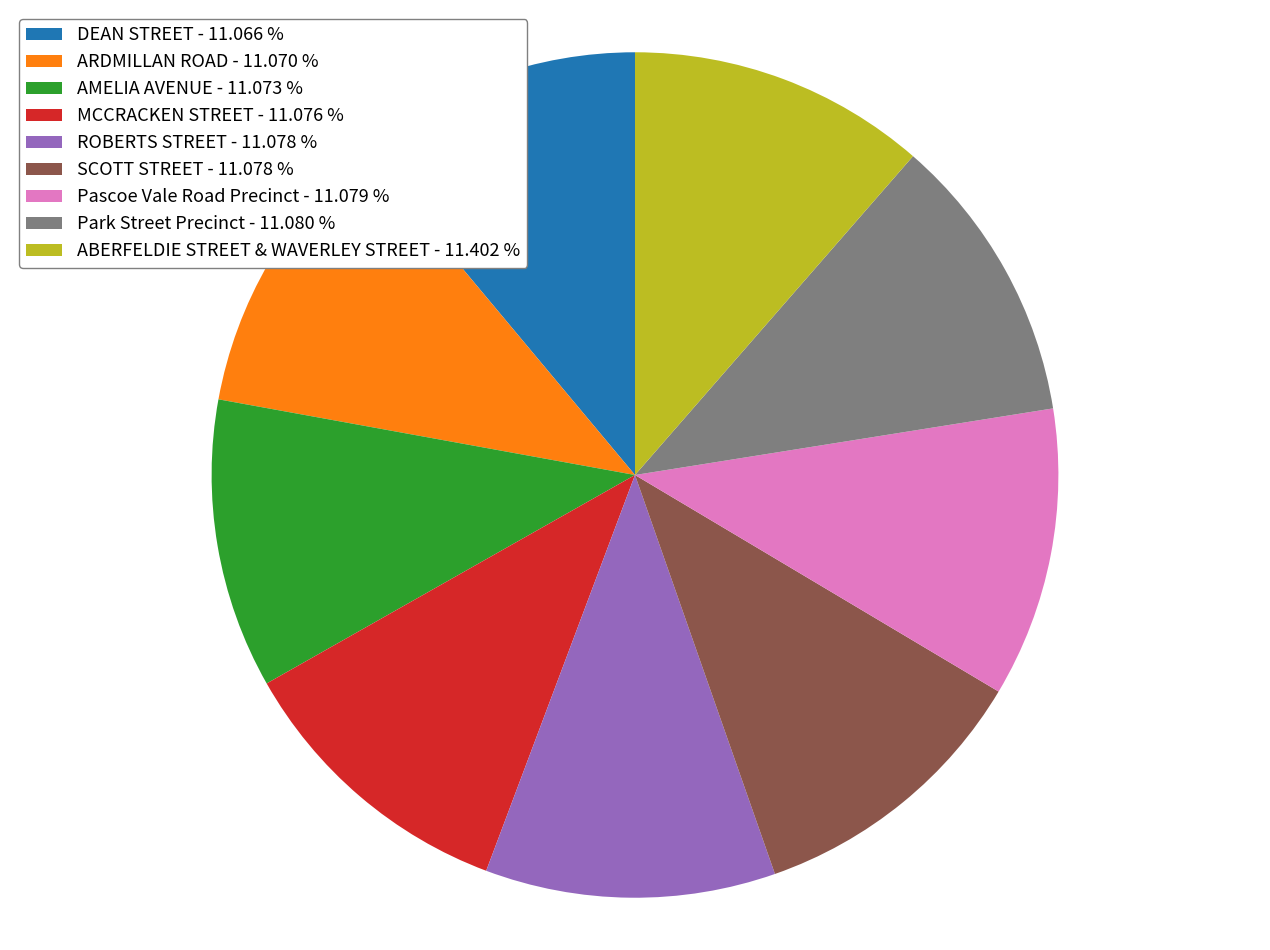

How many segments does this pie chart have?

9